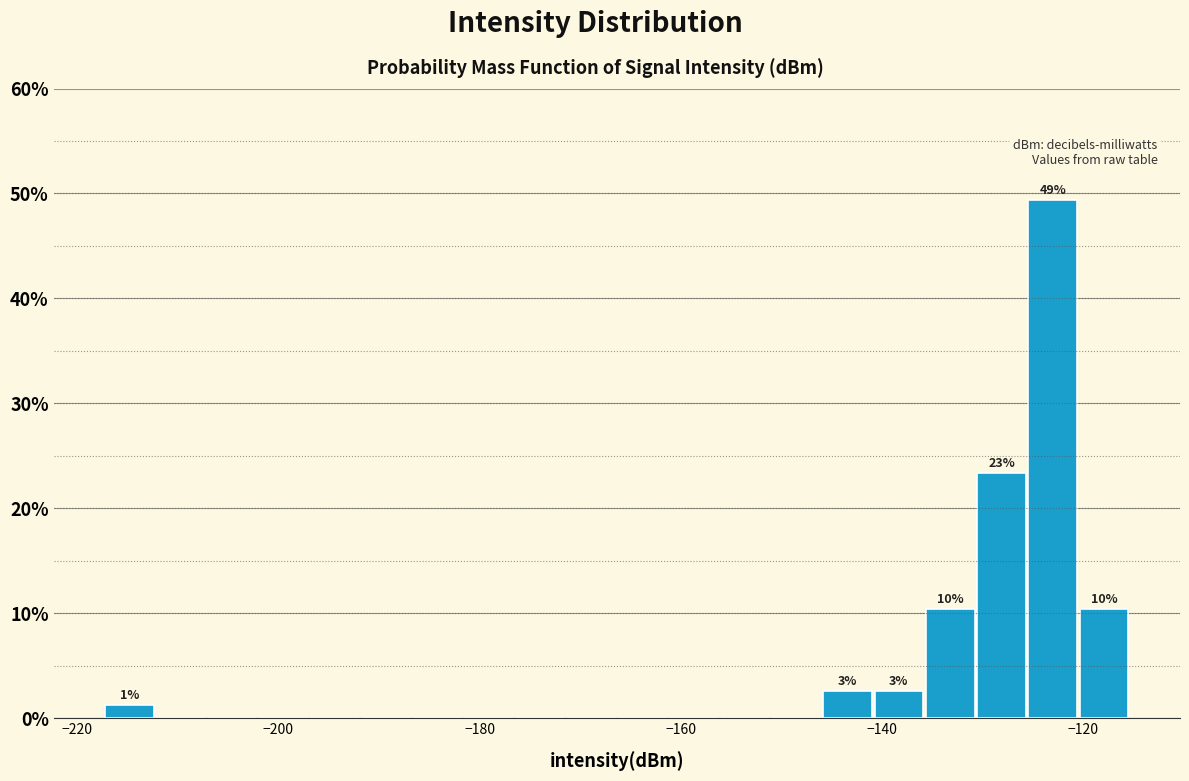

Read against the x-axis, roughly where is the centre of the tallest bar?

-124